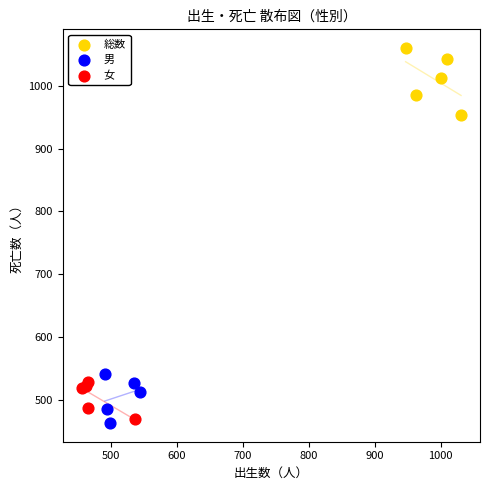

Which series has the widest spread of Y values?

総数